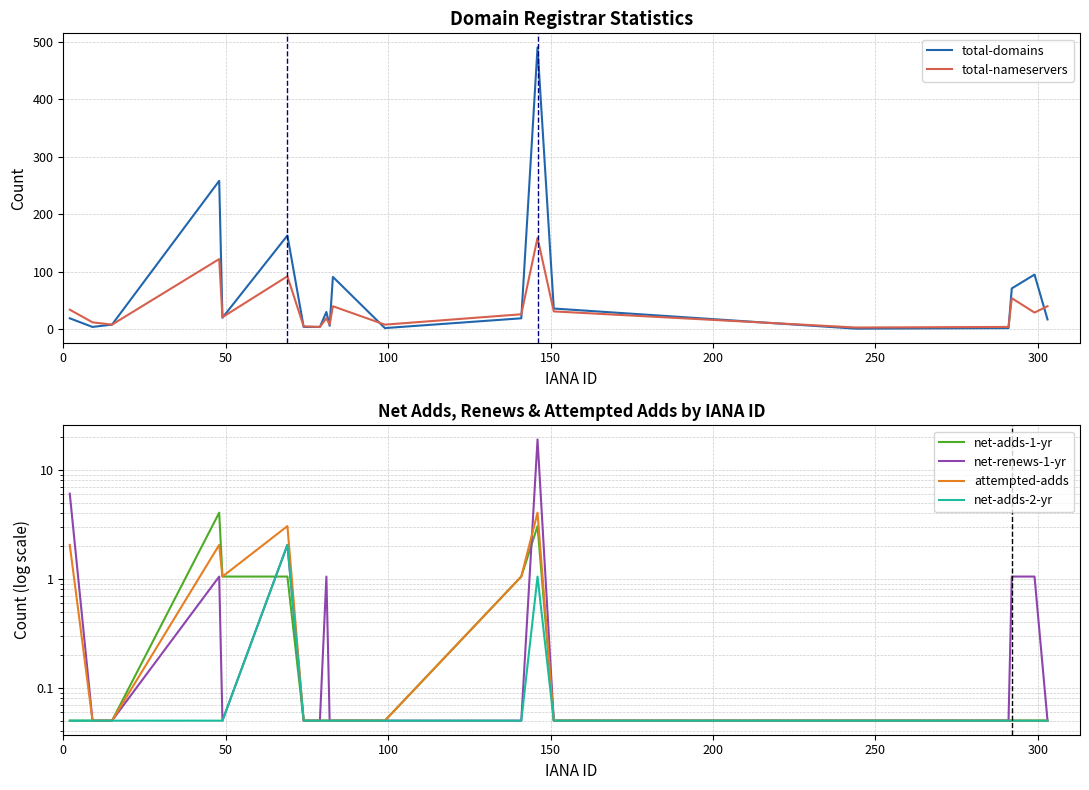

What is the minimum value for net-adds-1-yr?

0.1